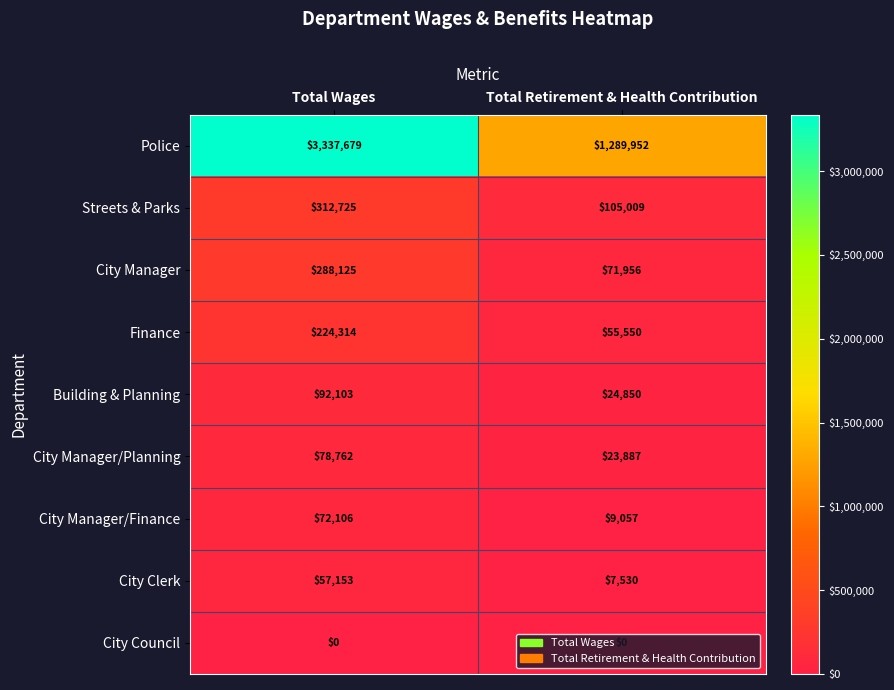

Which label corresponds to the largest value in the chart?

Total Wages